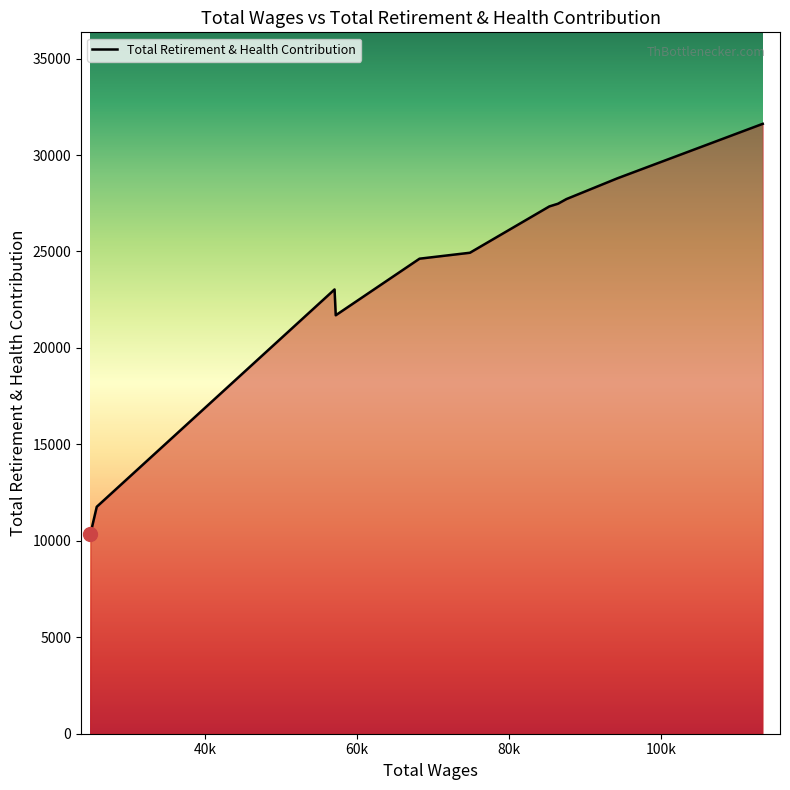

What is the maximum value shown in the chart?

31617